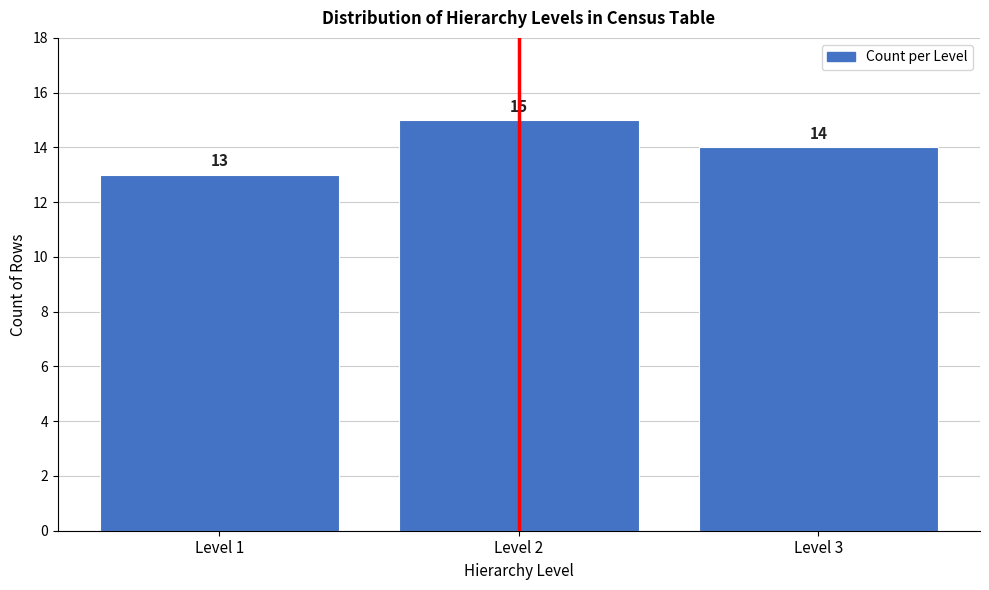

Reading left to right, transcribe this chart: for each bar, give the range it covers on the x-axis and its height.

0.5 to 1.5: 13
1.5 to 2.5: 15
2.5 to 3.5: 14